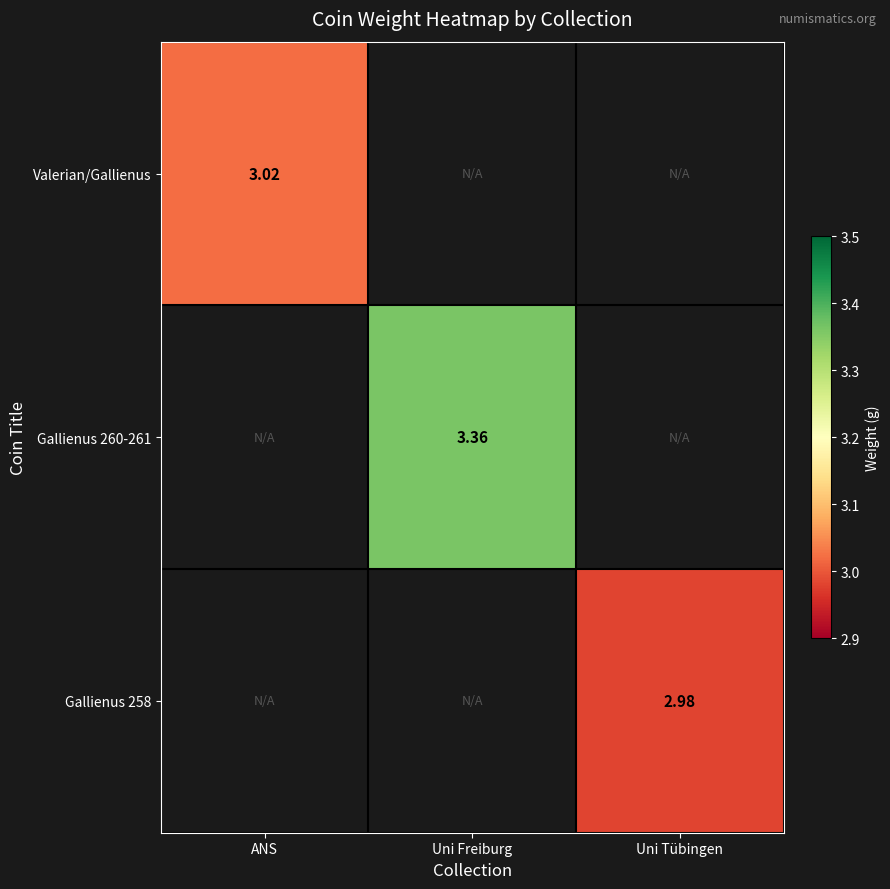

The value of Gallienus 260-261 at Uni Freiburg is 5.4. True or false?

False